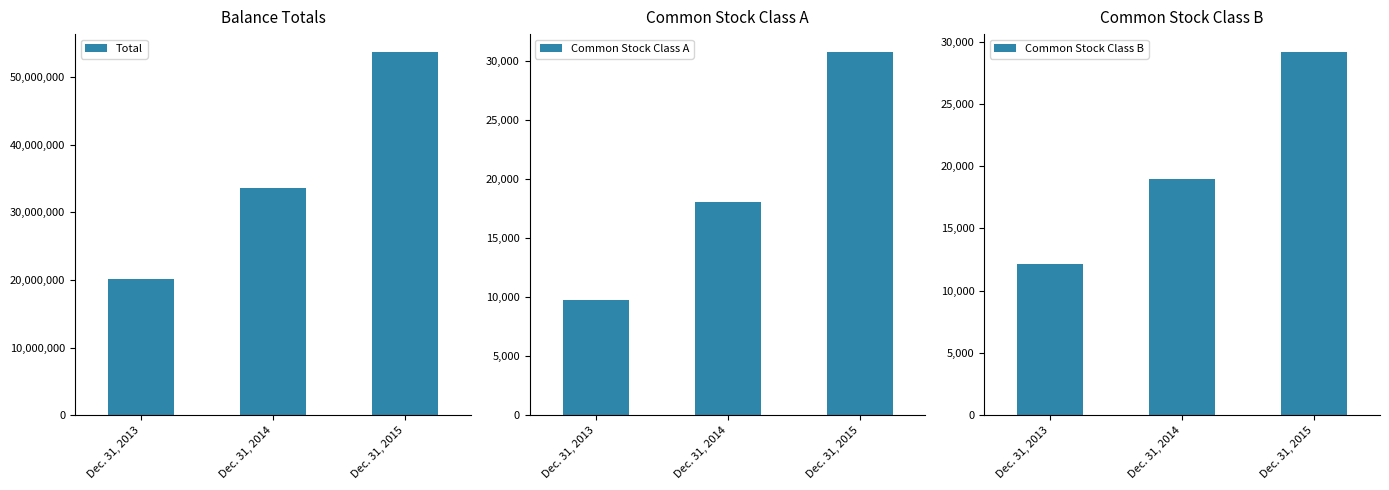

Reading left to right, transcribe all the data shown in this chart.

Total: 20175072	33607645	53699656
Common Stock Class A: 9782	18087	30776
Common Stock Class B: 12122	19004	29143